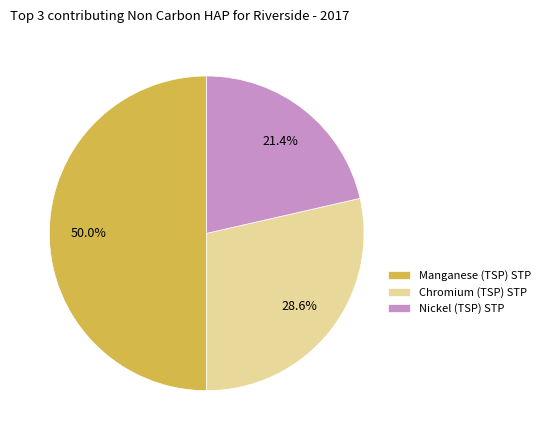

Approximately how many times larger is the value at Chromium (TSP) STP compared to Nickel (TSP) STP?

1.3